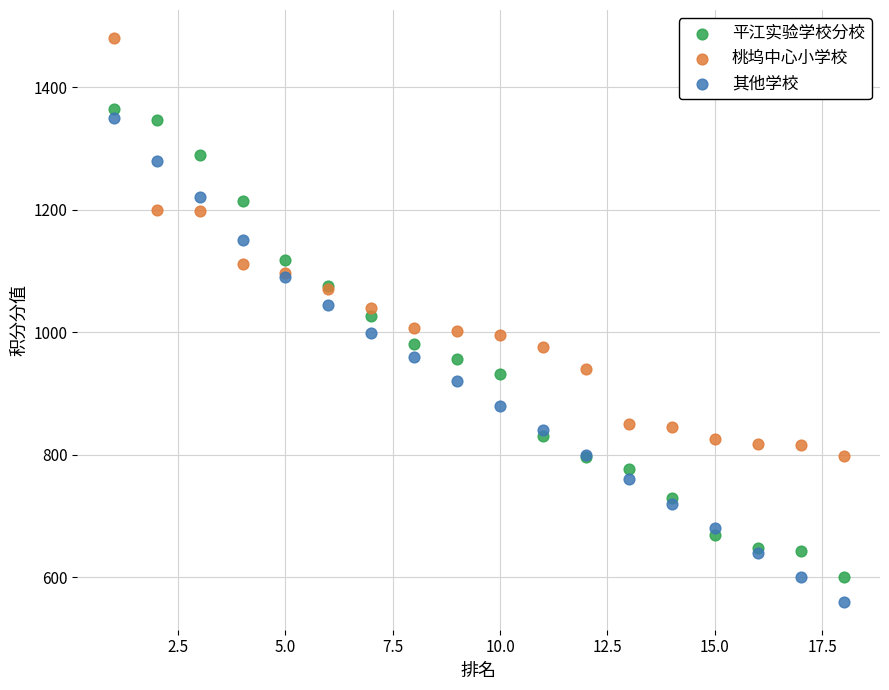

What is the X range (max minus min) for the scatter plot?

17